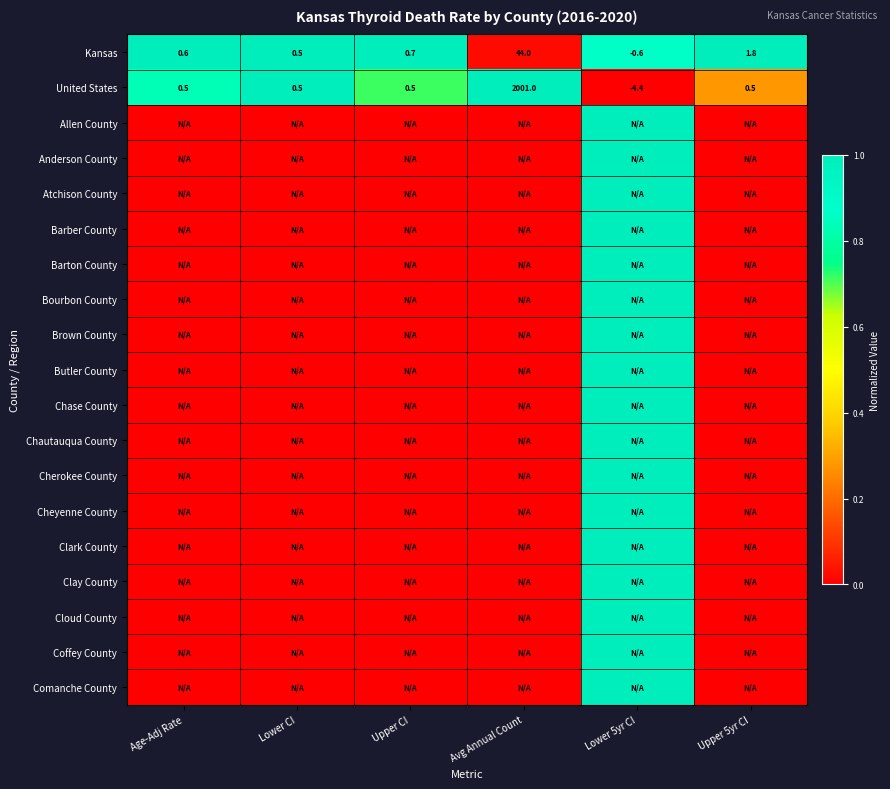

True or false: United States has a value of -7.5 at Lower 5yr CI.

False